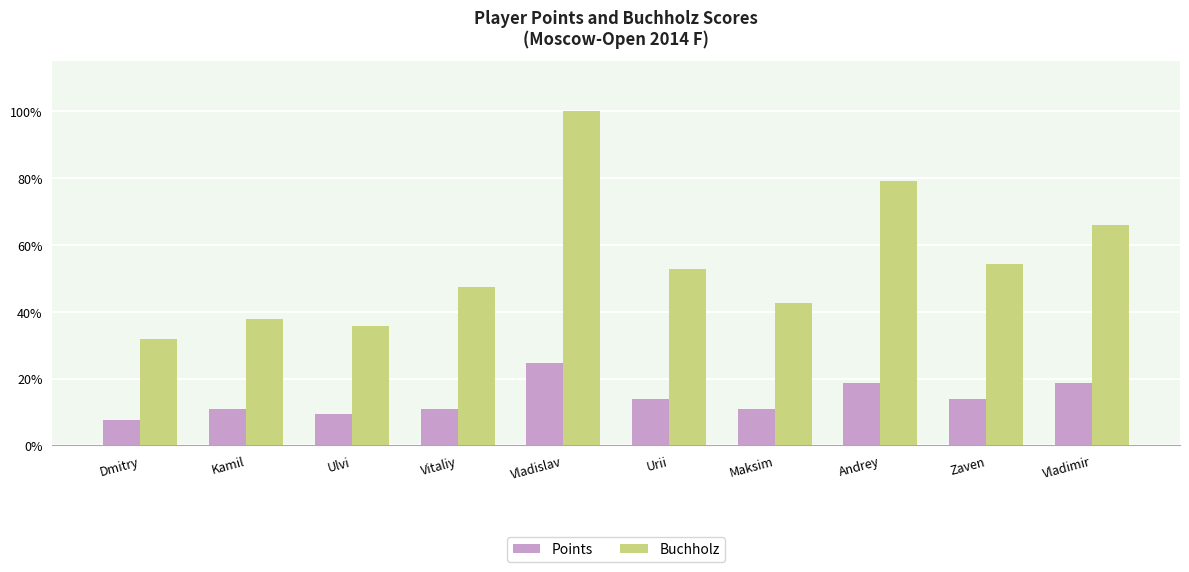

Rank the series by their maximum value, from highest to lowest.

Buchholz, Points